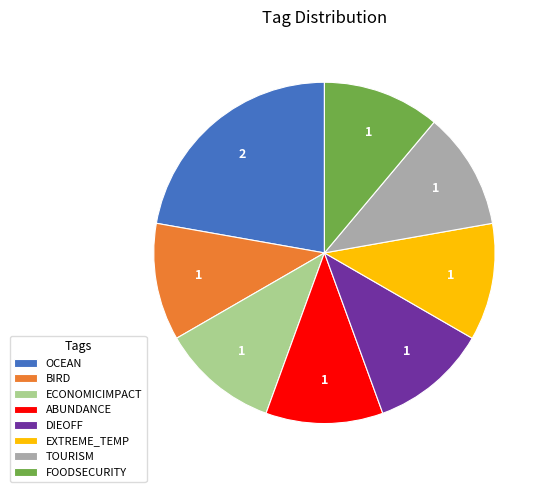

Does any single category account for the majority?

No